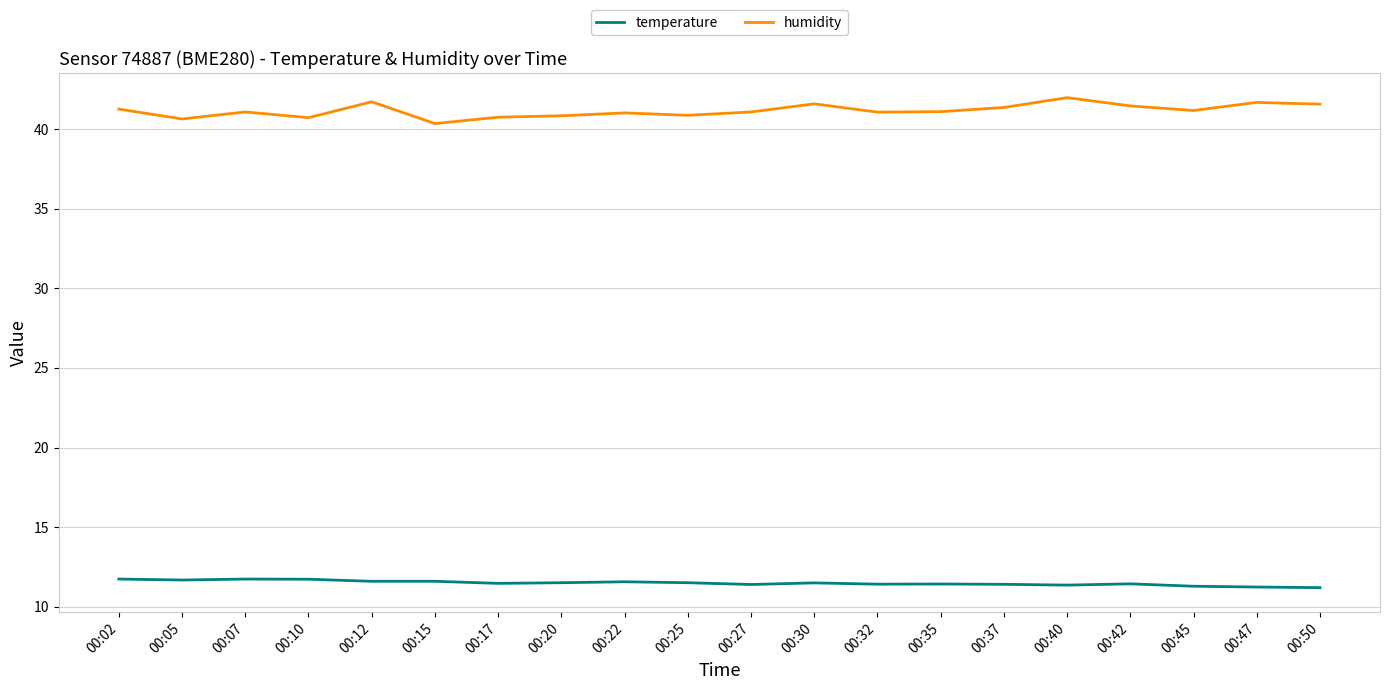

Is the value of temperature at 00:47 greater than the value of humidity at 00:37?

No